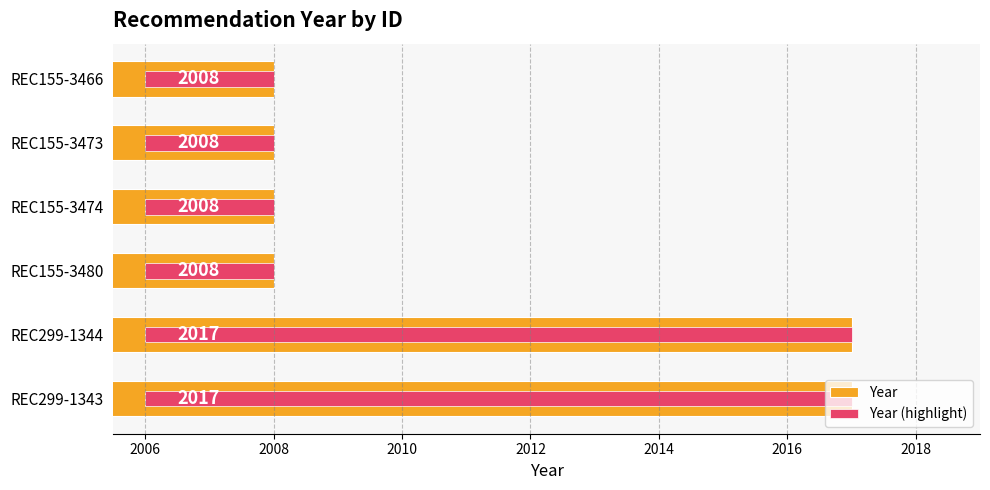

How many groups of bars are there?

6